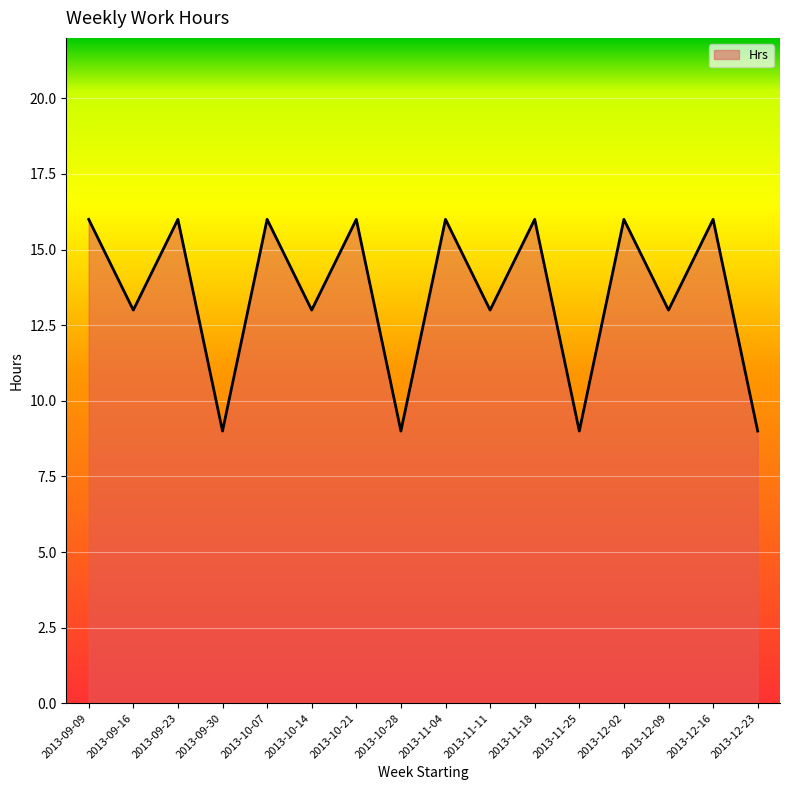

What is the greatest value displayed?

16